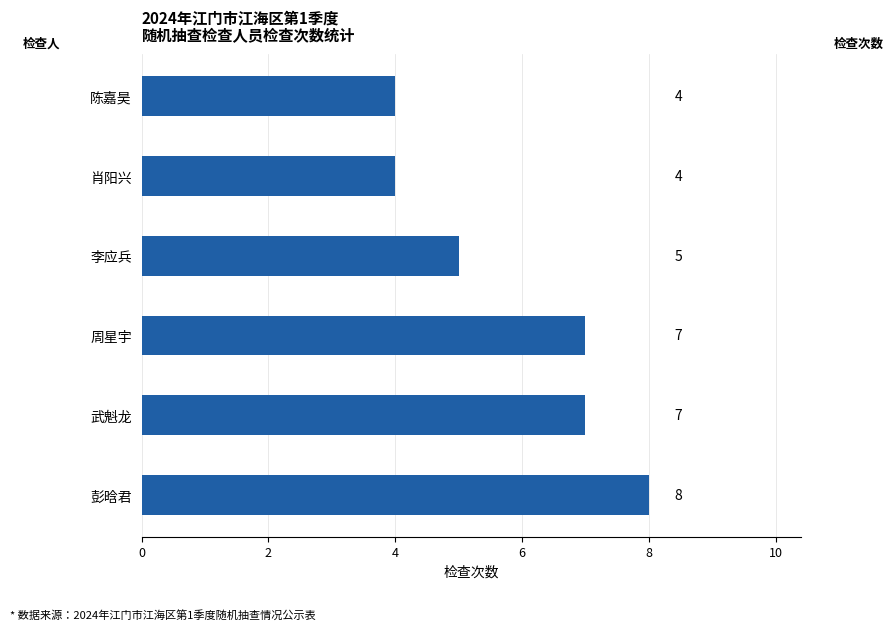

What is the difference between the second highest and minimum values?

3